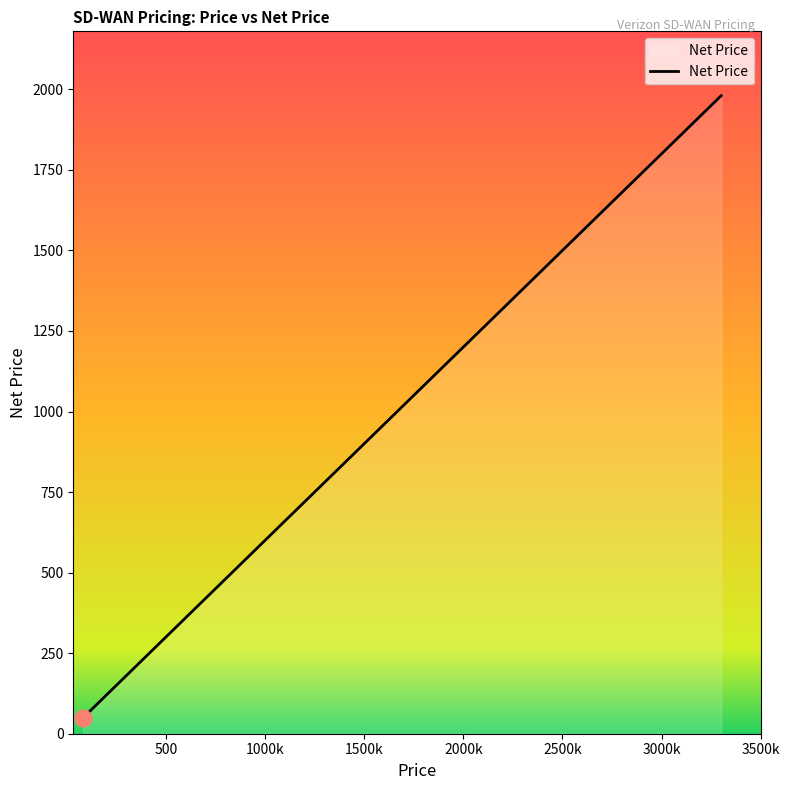

At which label is the value closest to 1014?

1820